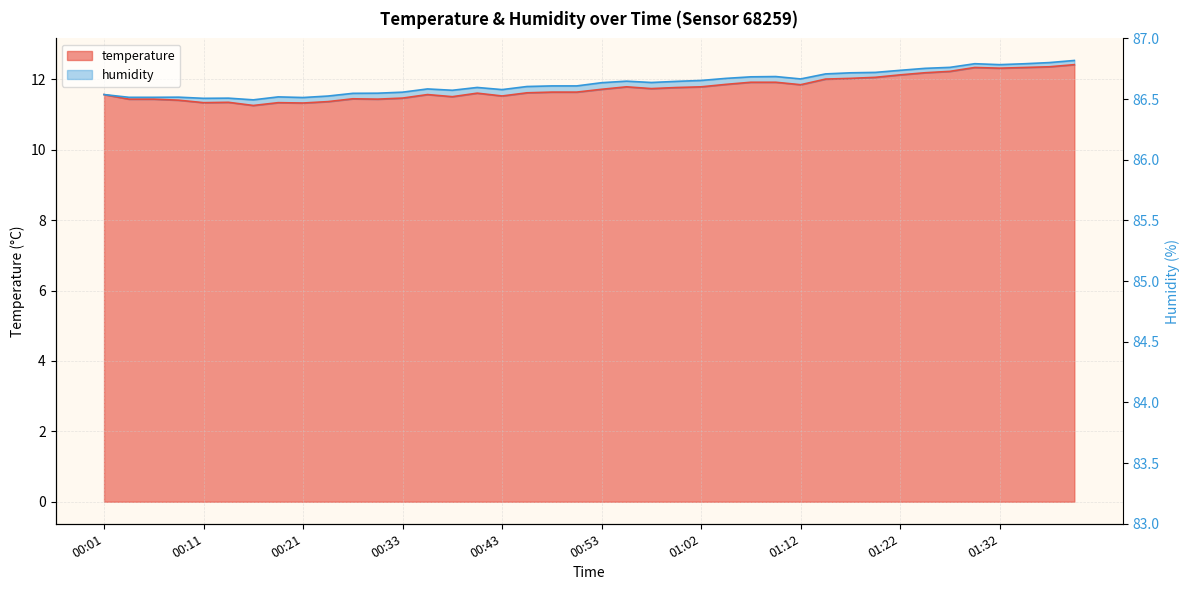

What is the label of the 38th point from the left?

01:34